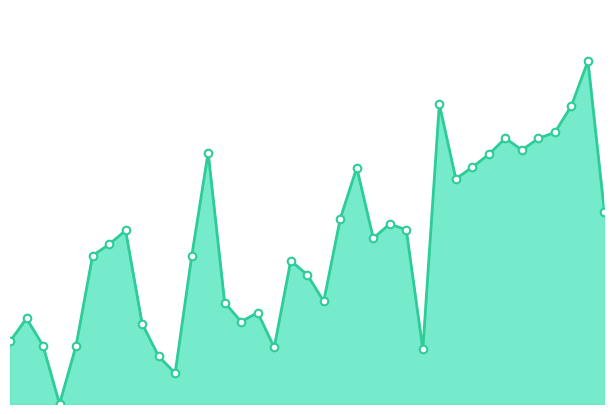

Which series reaches the minimum Y coordinate?

2 min DC246 line